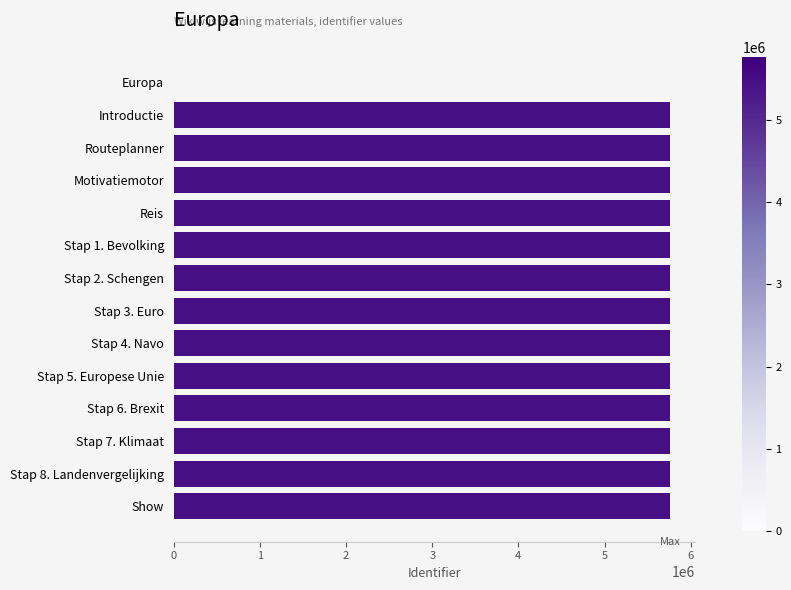

The value at Stap 4. Navo is 5756410. True or false?

True